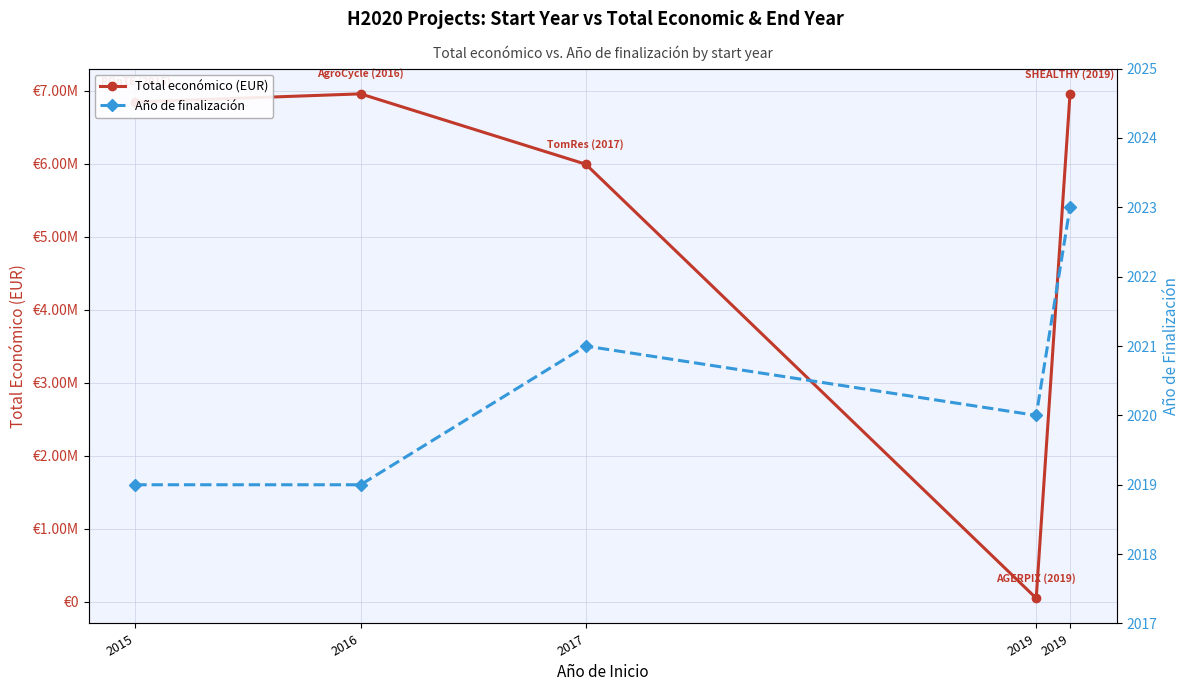

What is the average value of the Total económico (EUR) series?

5362445